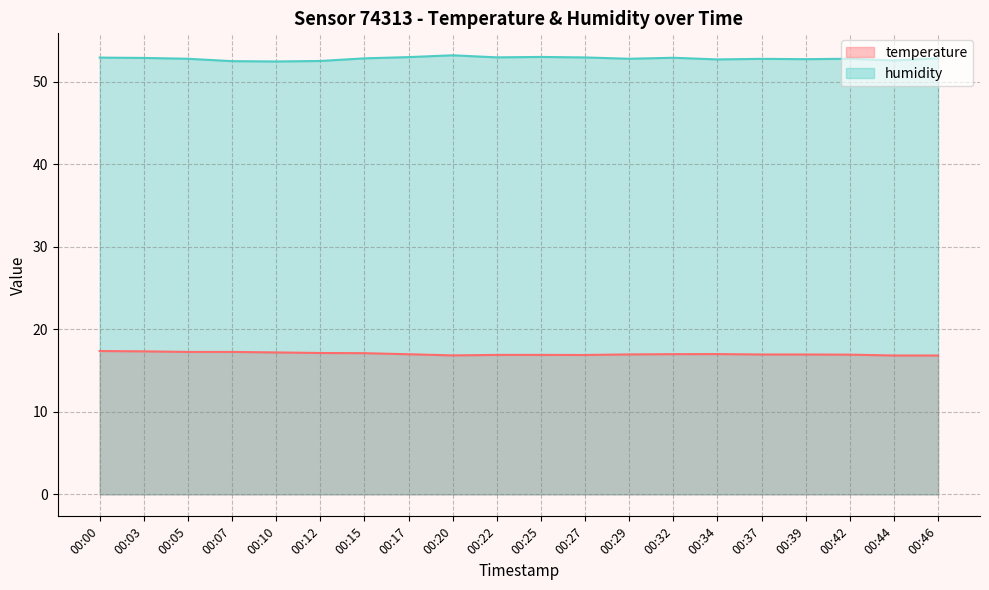

Which category has the highest value across all series?

00:20